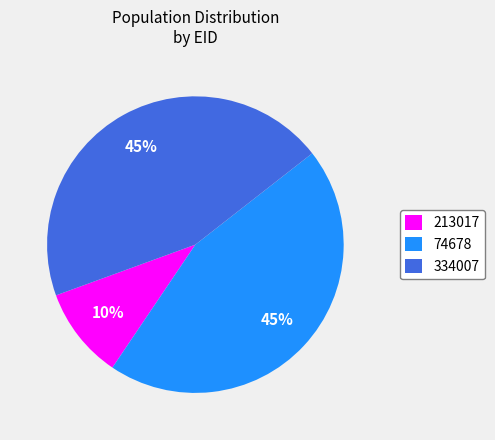

The 74678 slice represents 45% of the pie. True or false?

True